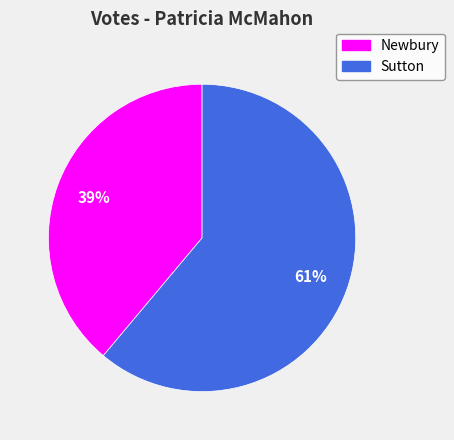

Is it true that Newbury is 25% of the pie?

False